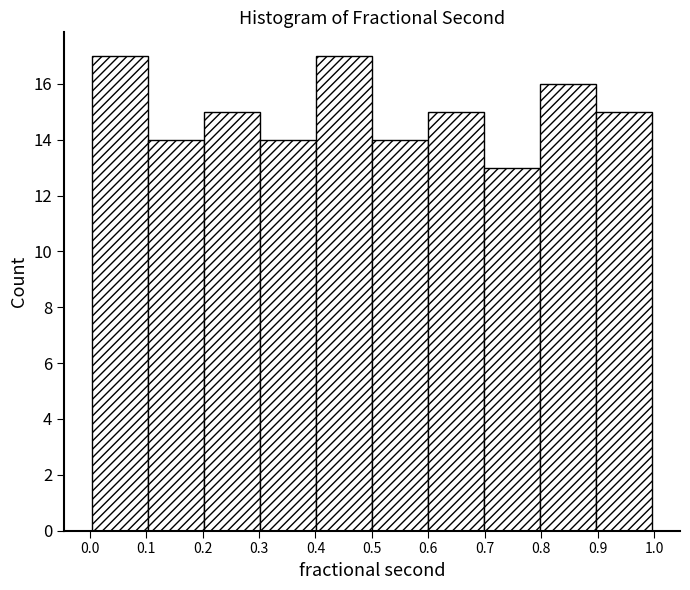

Reading left to right, list every bar in this chart as the range it spans on the x-axis followed by its height. Neither the bar edges nor the heights are printed on the chart, so give them approximately, as read against the axes.

0.0 to 0.1: 17
0.1 to 0.2: 14
0.2 to 0.3: 15
0.3 to 0.4: 14
0.4 to 0.5: 17
0.5 to 0.6: 14
0.6 to 0.7: 15
0.7 to 0.8: 13
0.8 to 0.9: 16
0.9 to 1.0: 15